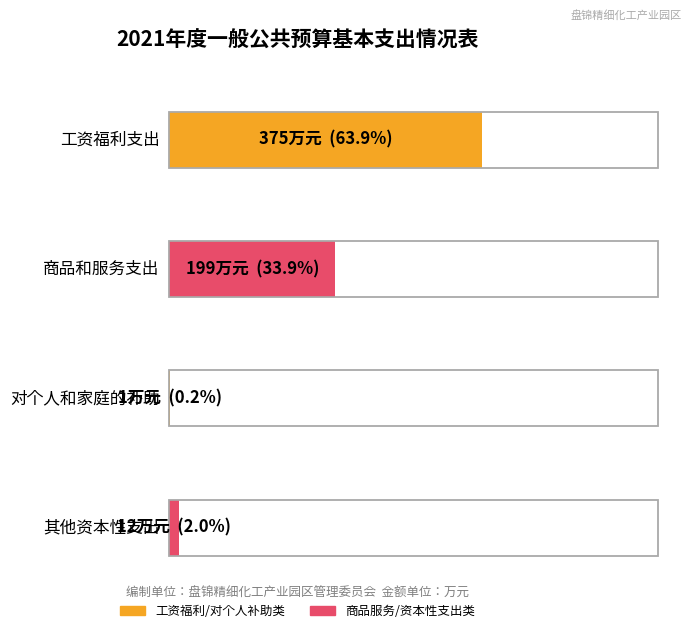

Reading right to left, list all the values displayed in this chart.

12	1	199	375